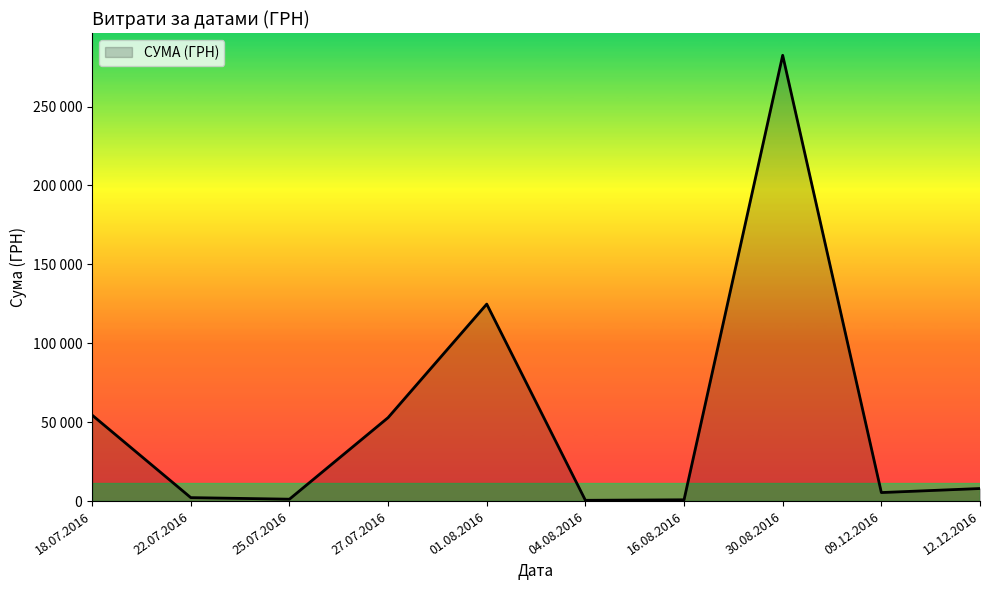

What value does the data have at 22.07.2016?

2188.9